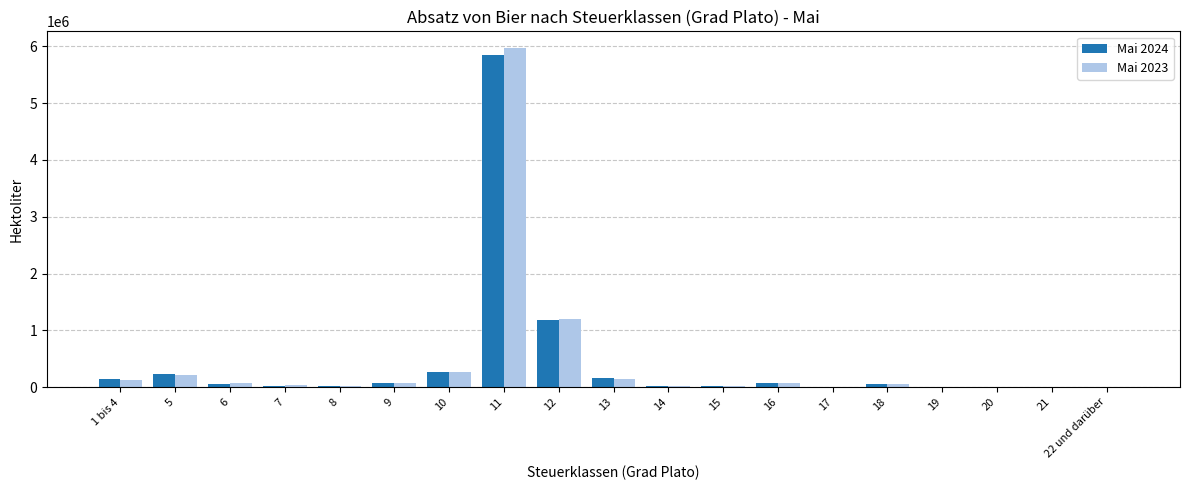

What is the sum of the Mai 2024 values at 5 and 18?

287571.8